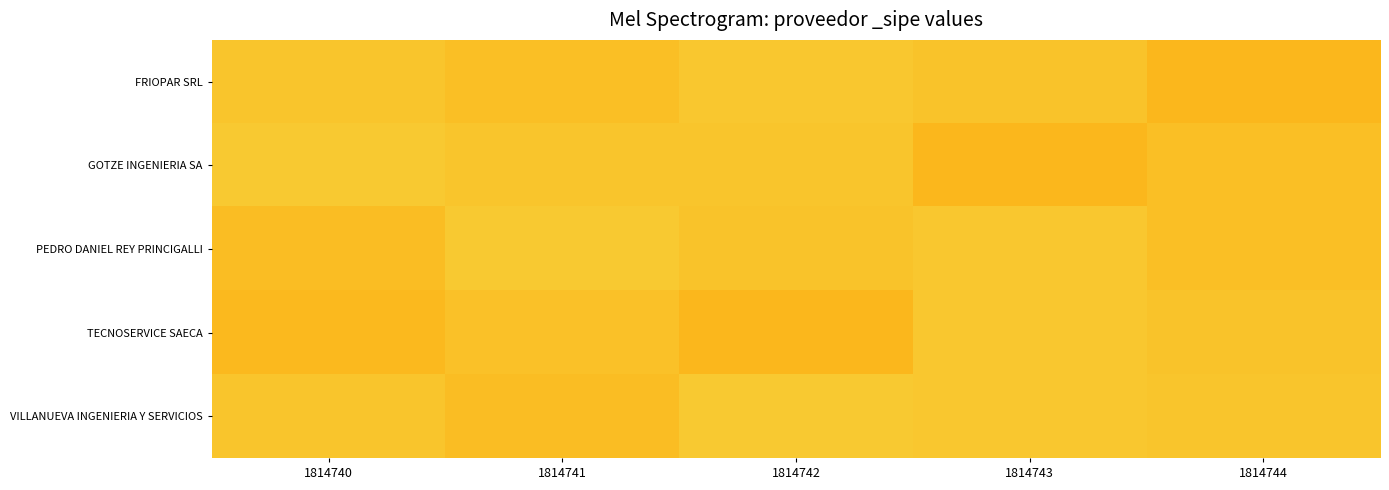

At 1814740, list the series in order from largest to smallest.

GOTZE INGENIERIA SA, FRIOPAR SRL, VILLANUEVA INGENIERIA Y SERVICIOS, PEDRO DANIEL REY PRINCIGALLI, TECNOSERVICE SAECA